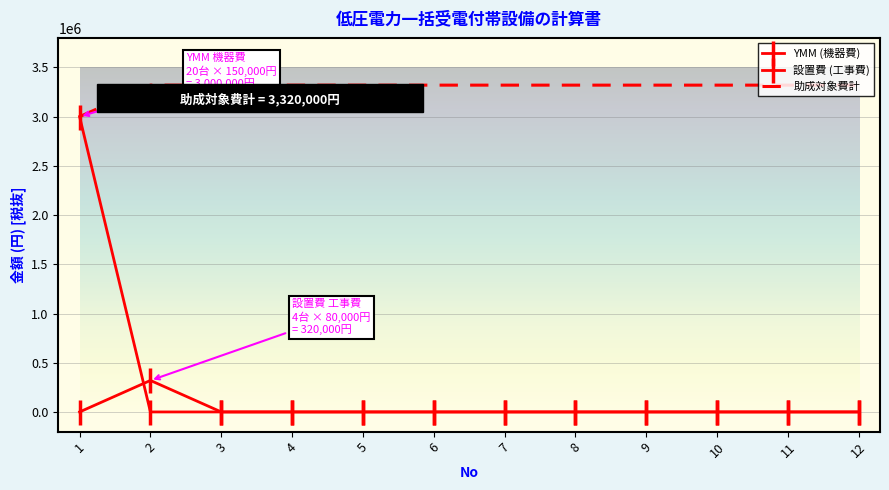

Between which two adjacent categories do 設置費 (工事費) and YMM (機器費) first intersect?

1 and 2